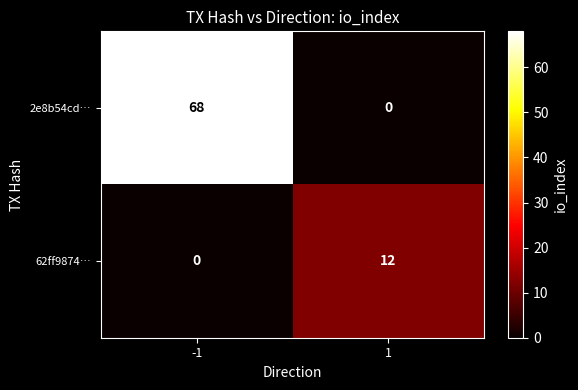

Which series has the largest total across all categories?

2e8b54cd…